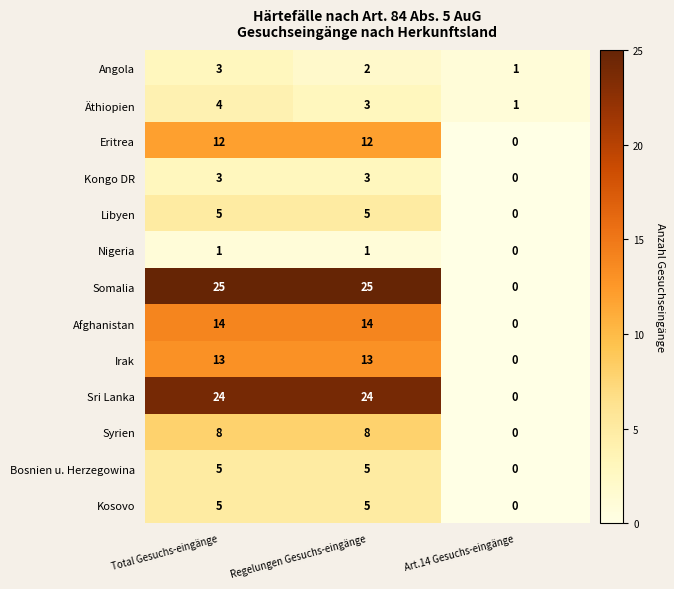

What is the sum of all Kongo DR values?

6